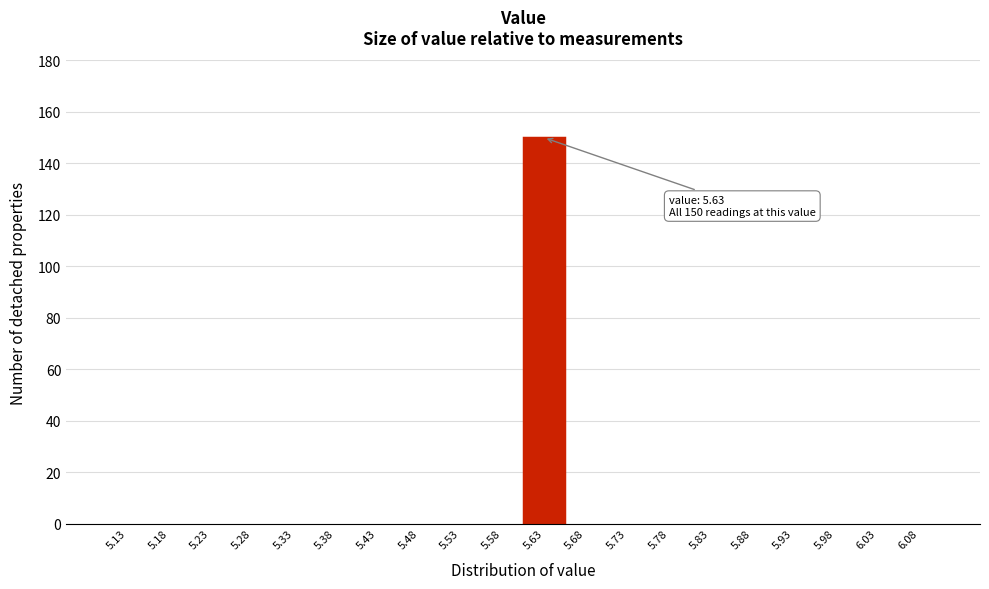

Reading left to right, extract all data points from this chart.

5.13=0	5.18=0	5.23=0	5.28=0	5.33=0	5.38=0	5.43=0	5.48=0	5.53=0	5.58=0	5.63=150	5.68=0	5.73=0	5.78=0	5.83=0	5.88=0	5.93=0	5.98=0	6.03=0	6.08=0